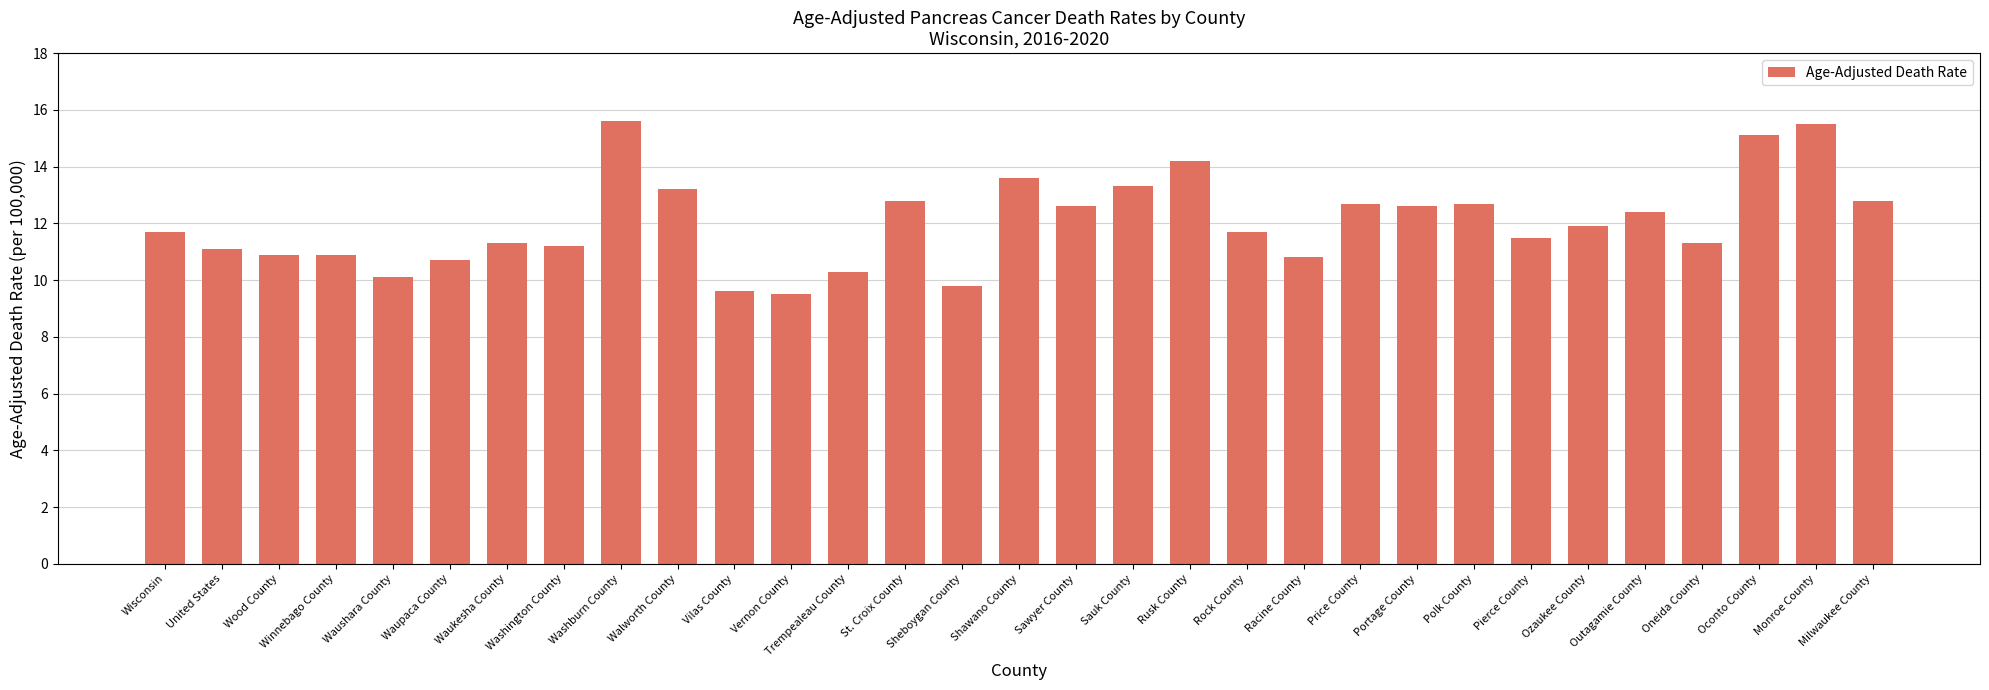

The value at Waupaca County is 10.7. True or false?

True